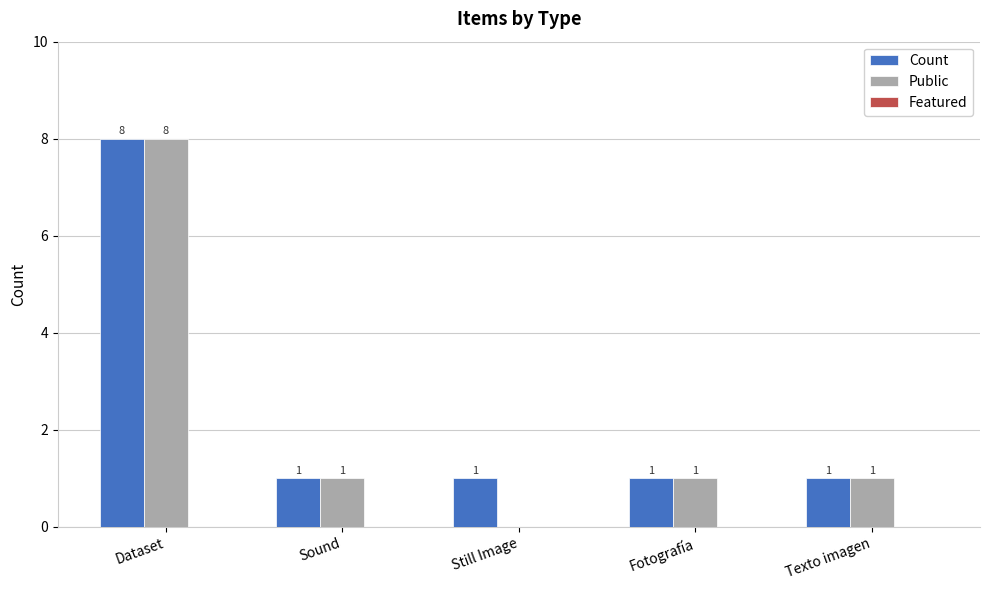

How many data points does each series have?

5